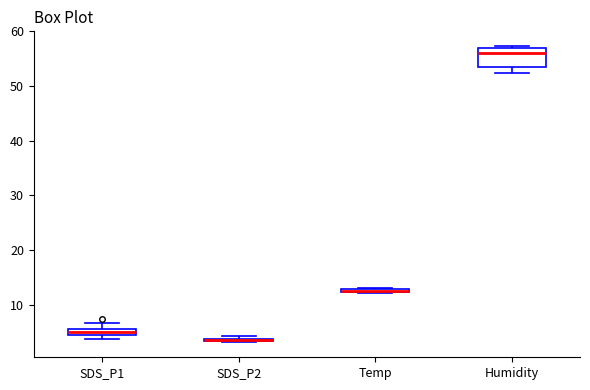

Where is the lower edge of the box for Humidity on the y-axis? The values are not printed on the chart, so give them approximately, as read against the axis.

53